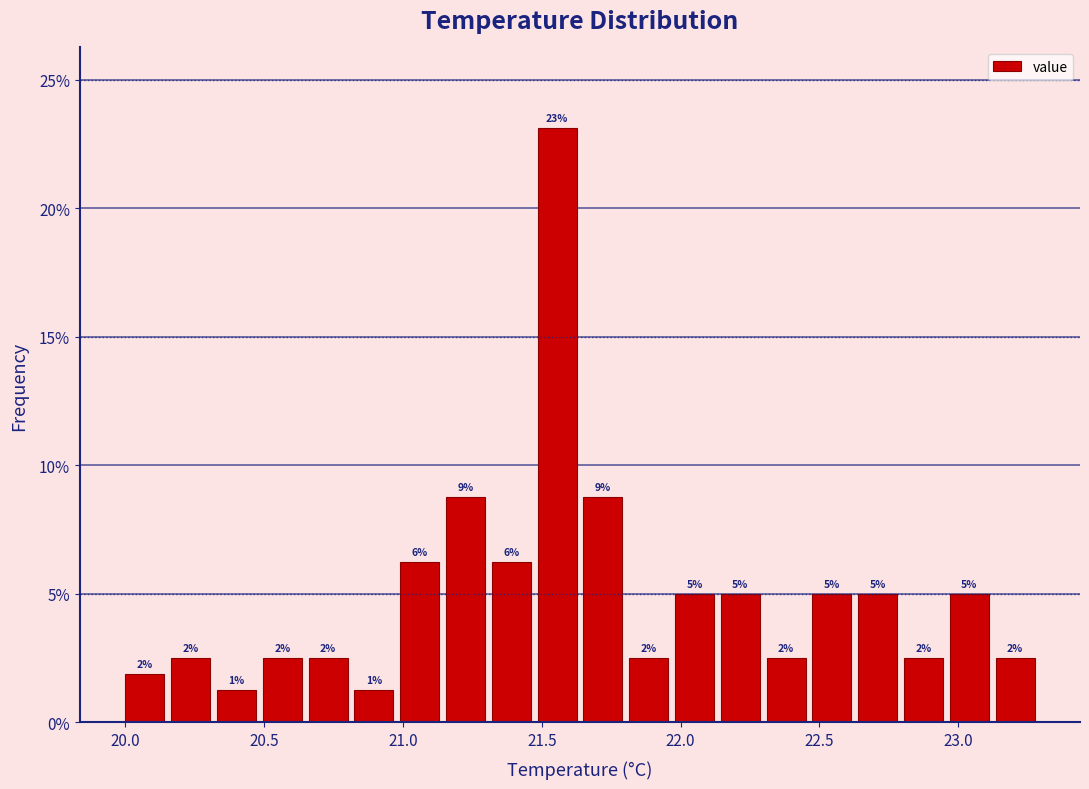

Read against the x-axis, roughly where is the centre of the tallest bar?

21.55